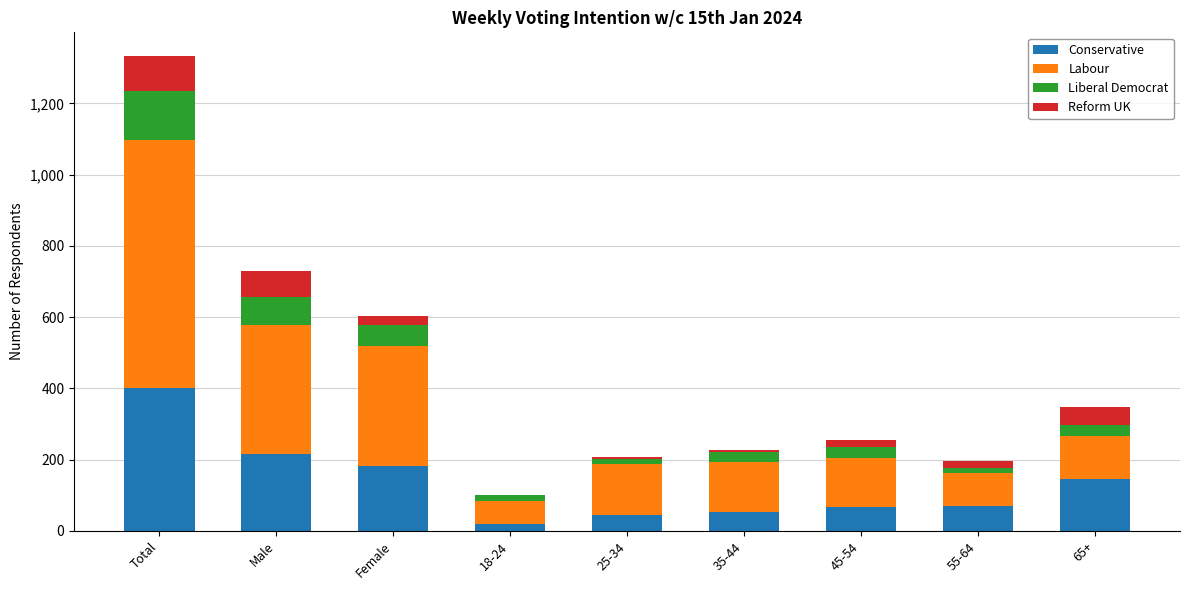

At which category is the sum across all series the highest?

Total